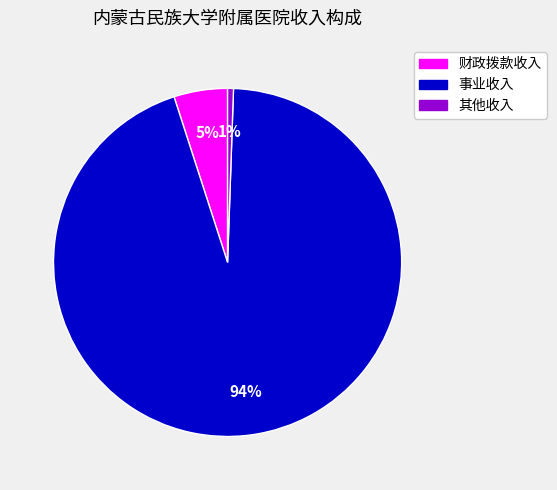

To the nearest percent, what is the average slice percentage?

33%